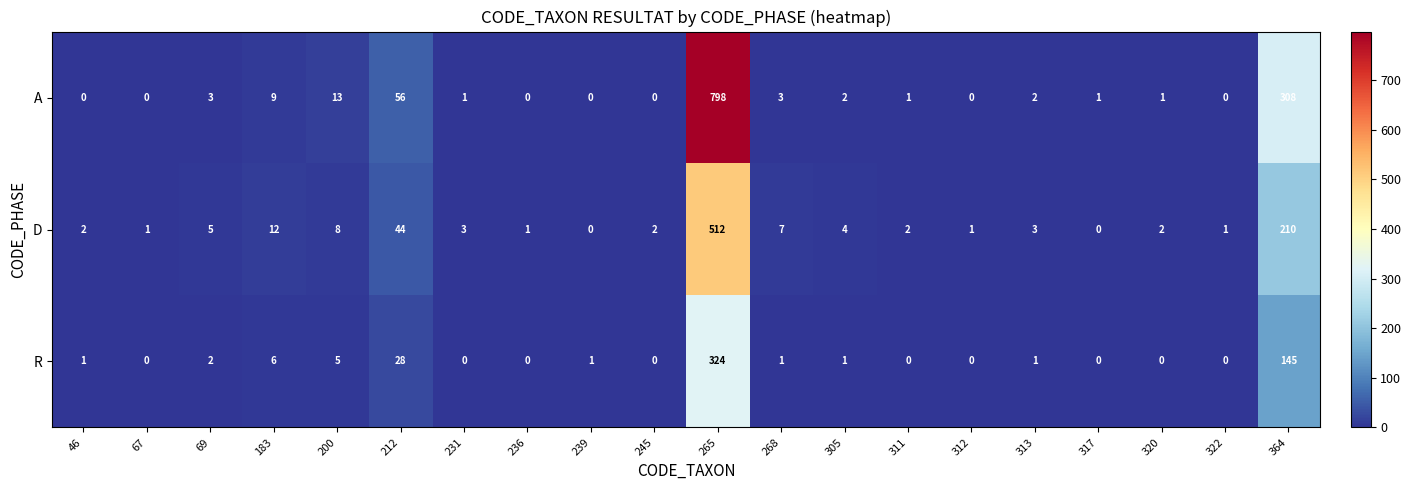

The value of D at 312 is 1. True or false?

True